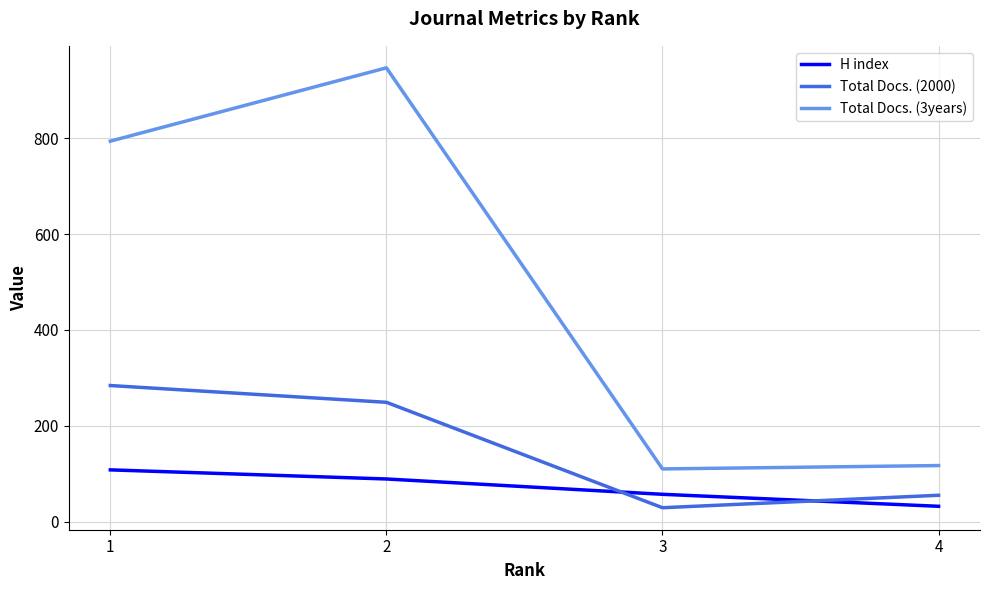

What is the difference between the maximum and minimum values in the Total Docs. (3years) series?

837